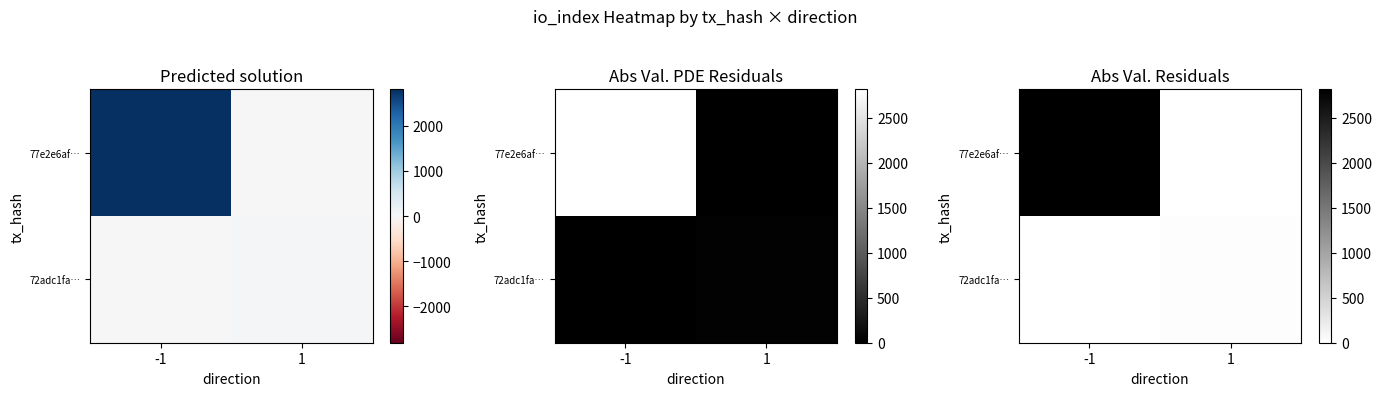

Is the value of 72adc1fa… at 1 greater than the value of 77e2e6af… at -1?

No